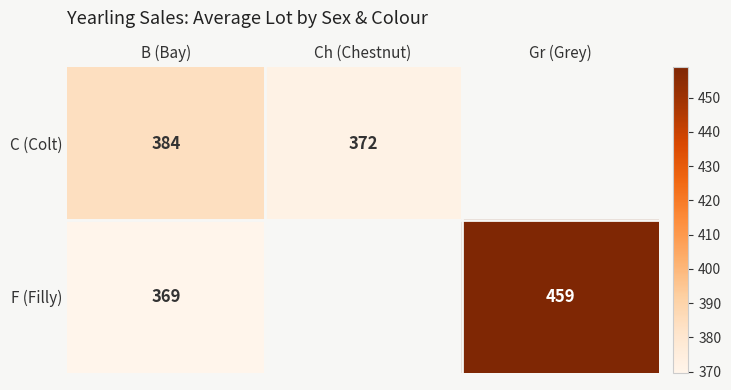

Rank the series at B (Bay) from lowest to highest value.

F (Filly), C (Colt)